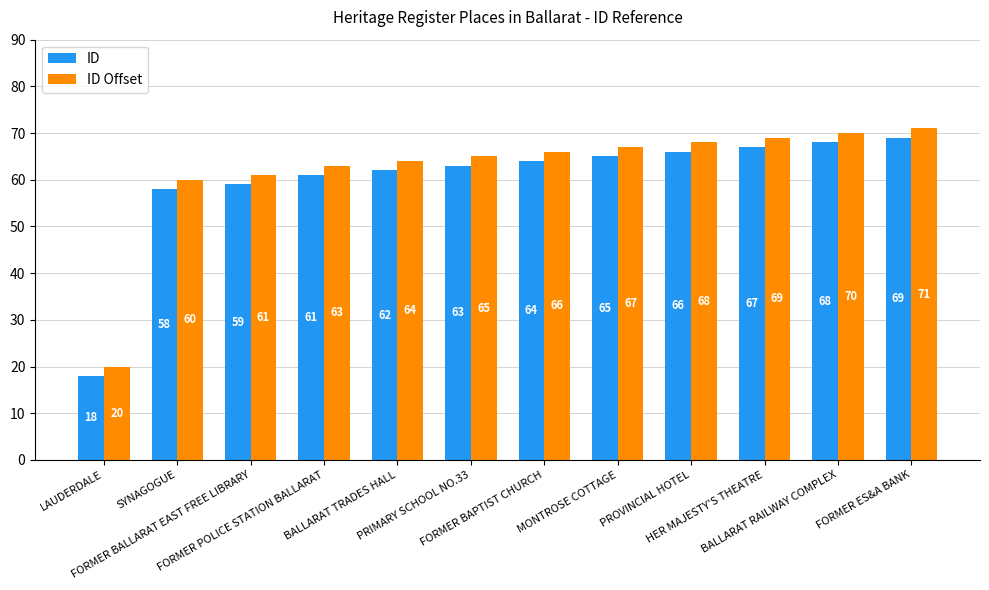

Which series has the largest total across all categories?

ID Offset